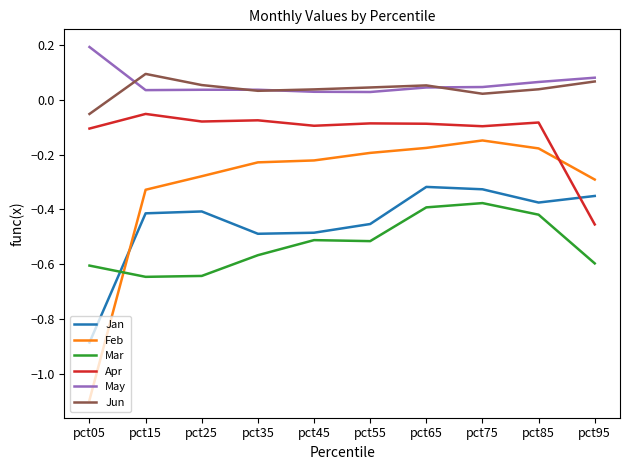

What is the difference between the second highest and second lowest values in the Mar series?

0.2